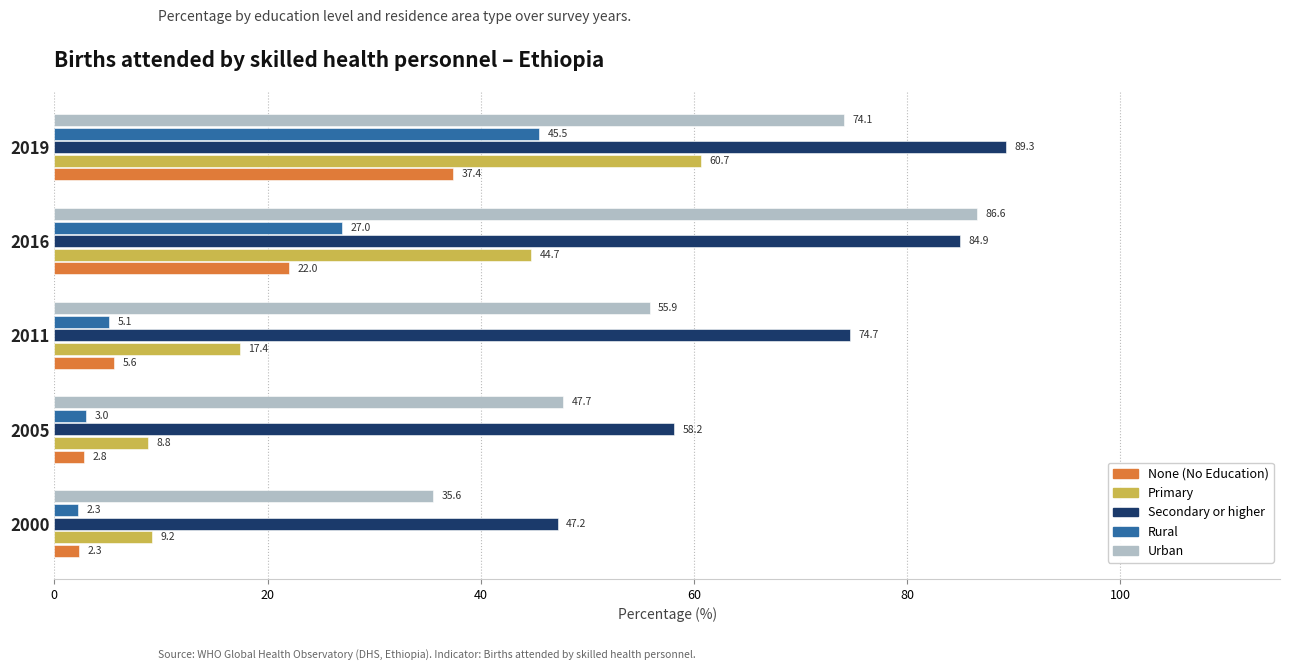

What is the difference between the None (No Education) values at 2011 and 2016?

16.4